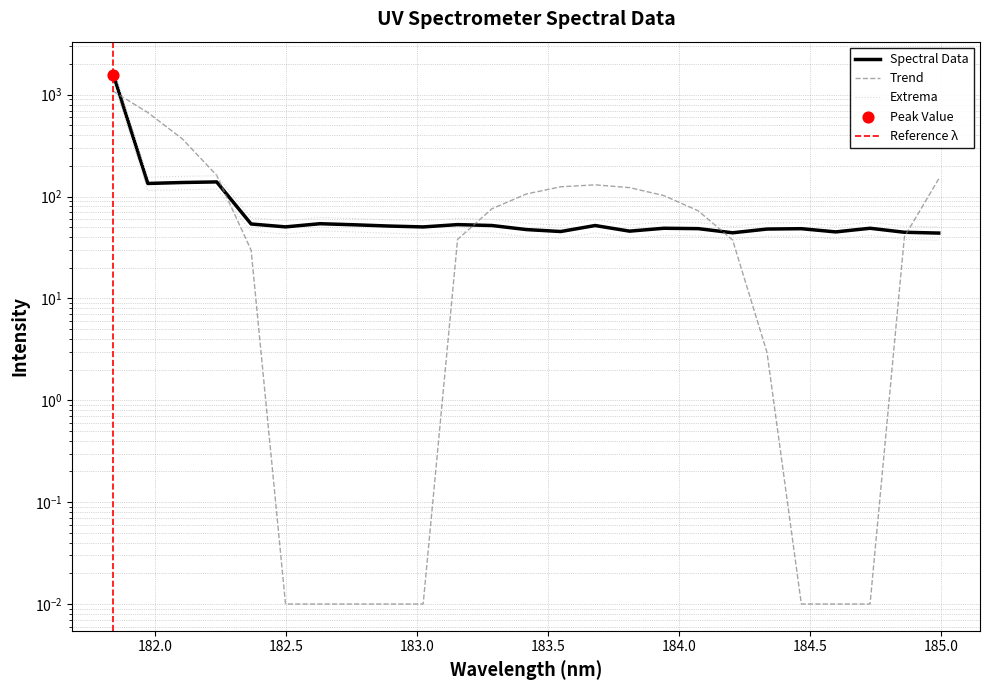

What is the change in value from 182.8925964608 to 183.811206745?

-5.6